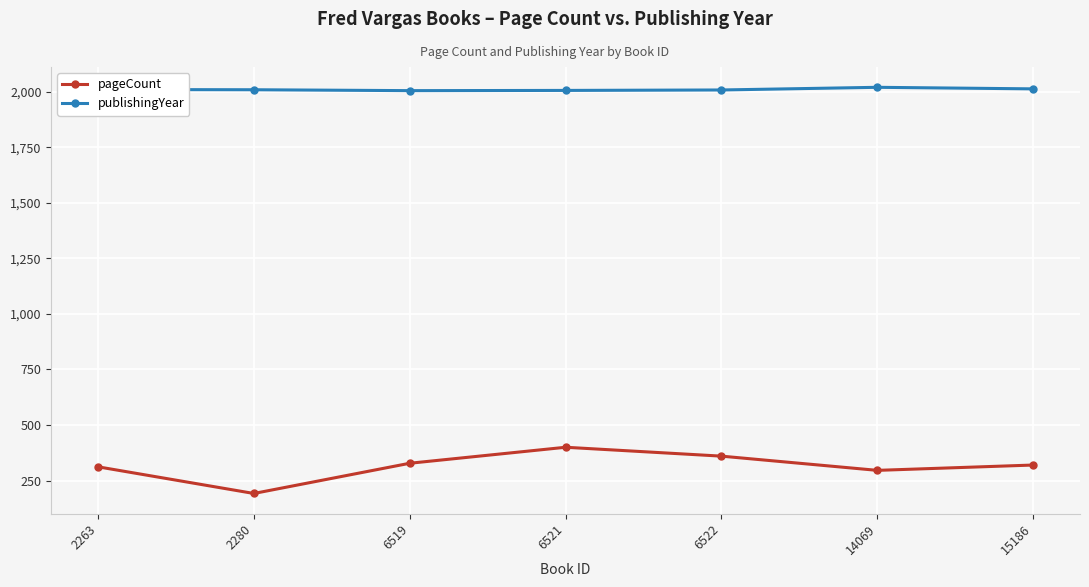

What is the sum of all publishingYear values?

14071